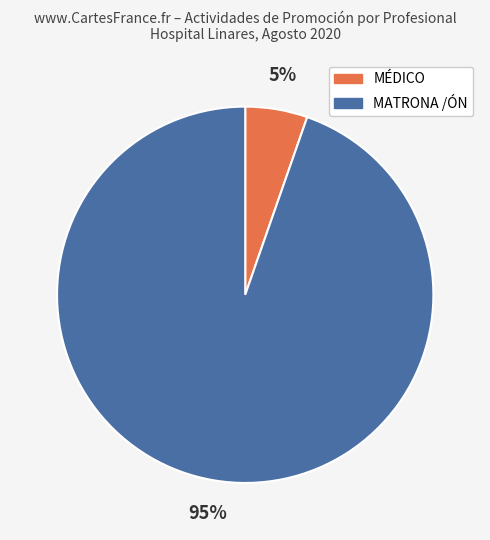

Is there any slice that represents more than half of the pie?

Yes